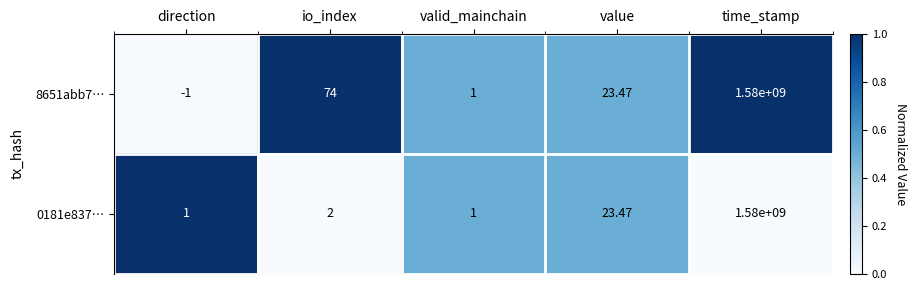

Rank the categories by 8651abb7… value from highest to lowest.

time_stamp, io_index, value, valid_mainchain, direction